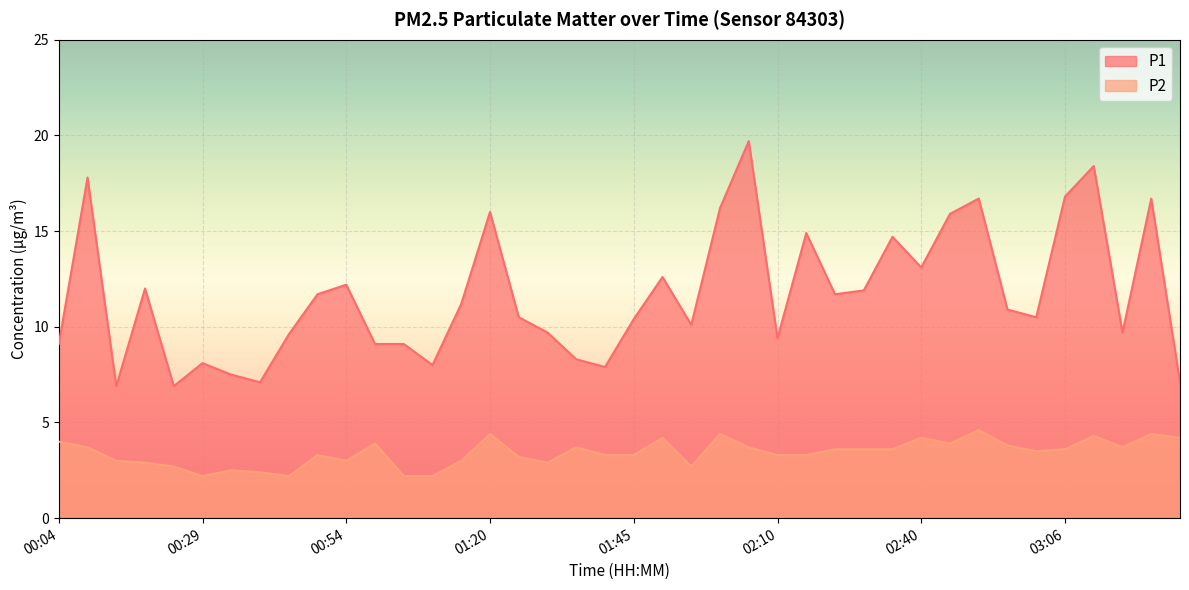

How many lines are shown in the chart?

2